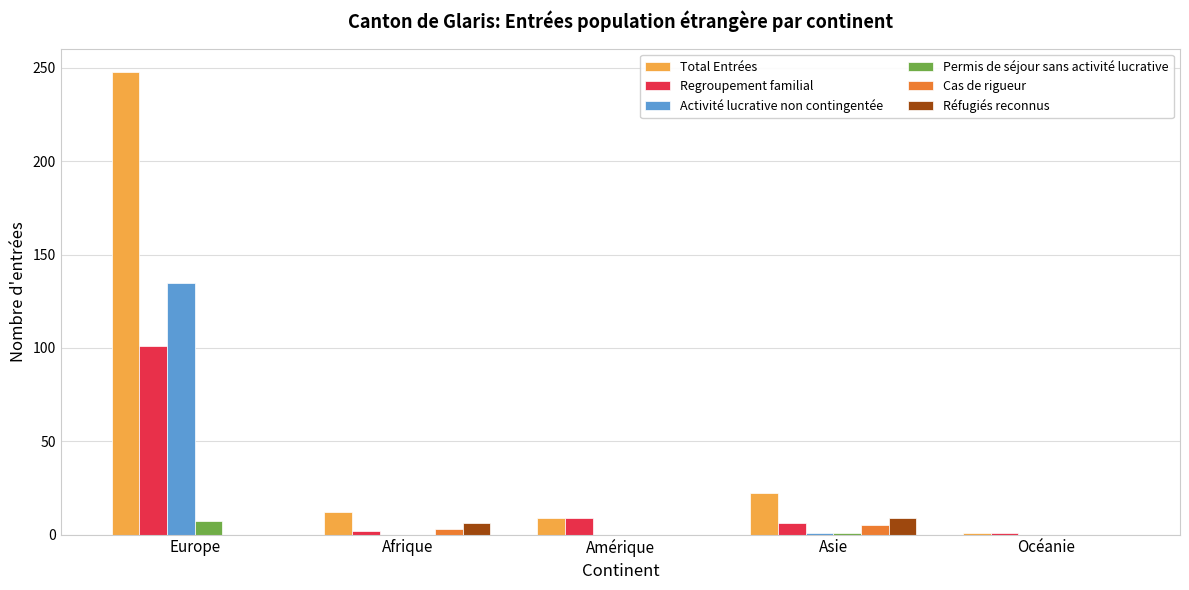

True or false: Activité lucrative non contingentée has a value of 78 at Europe.

False